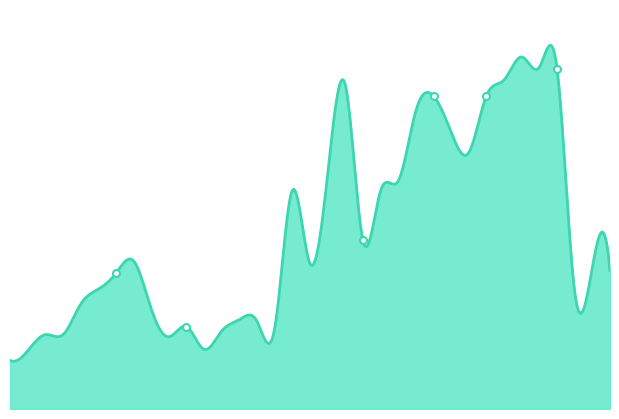

What is the difference between the maximum and minimum values?

177.3